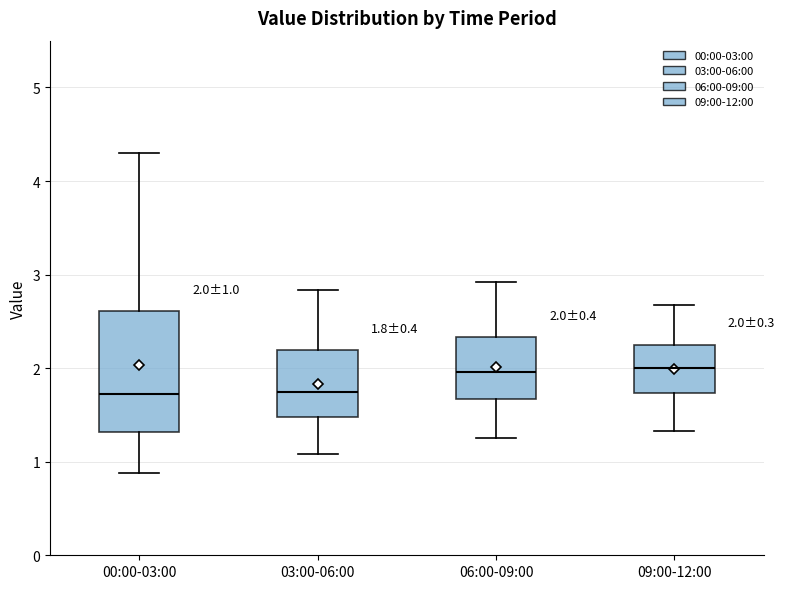

Comparing the boxes themselves (not the whiskers), which one is the tallest?

00:00-03:00